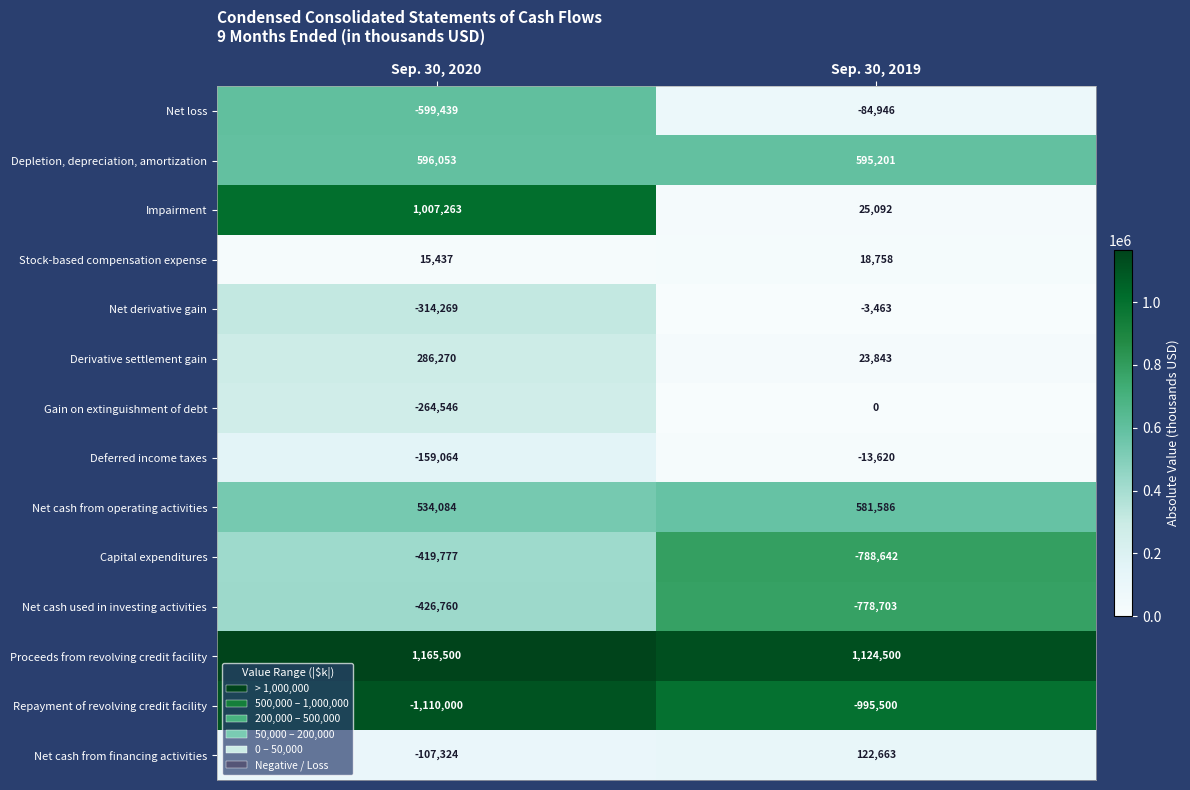

At how many categories does at least one series exceed 635990?

2